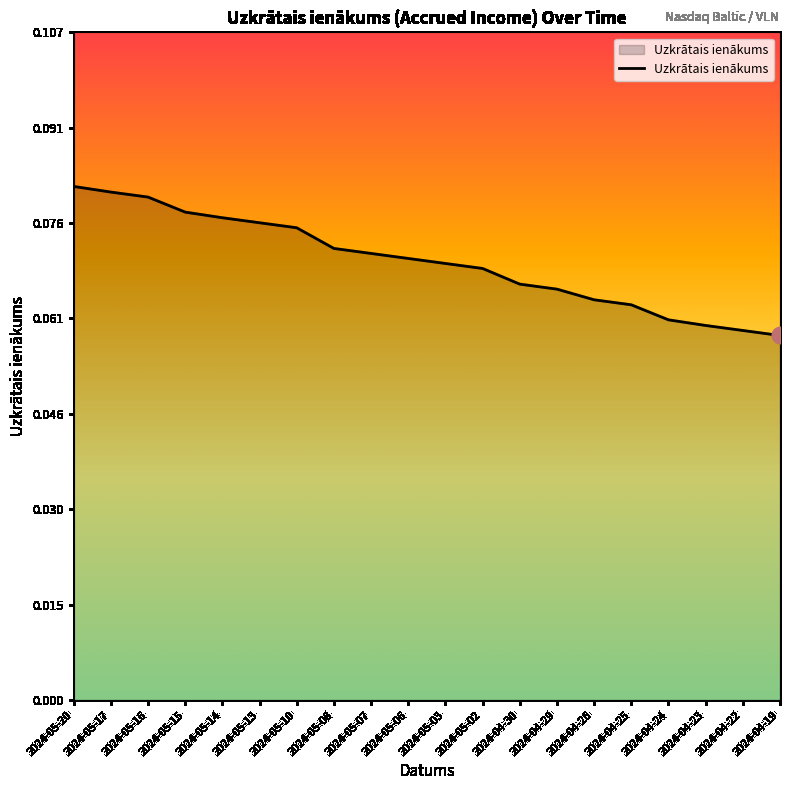

True or false: the data shows 0.0 at 2024-05-03.

False